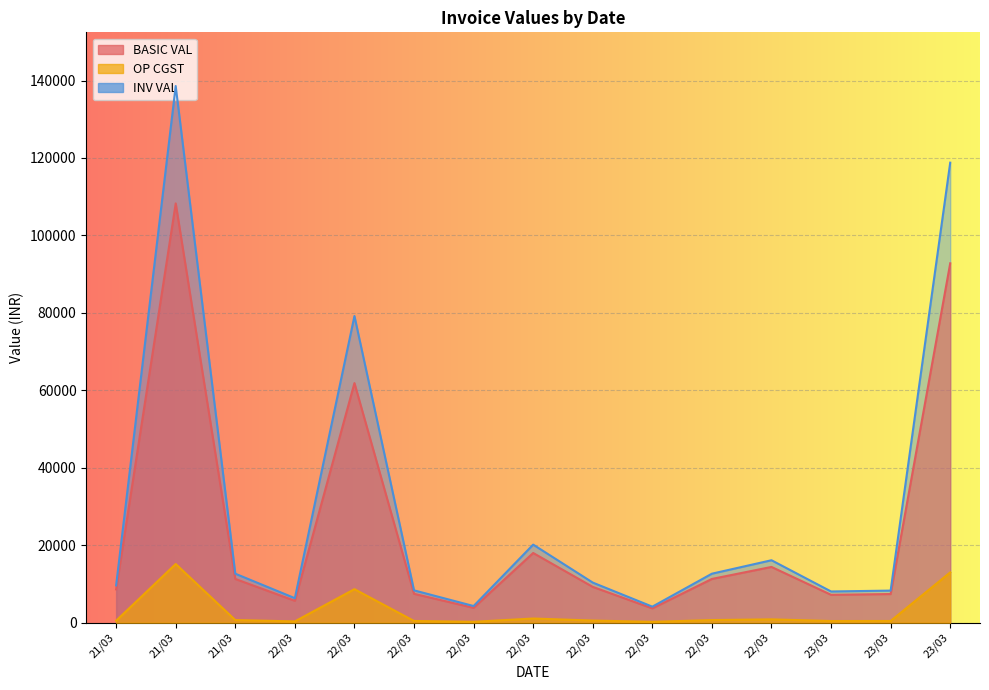

True or false: OP CGST and INV VAL cross at least once.

False